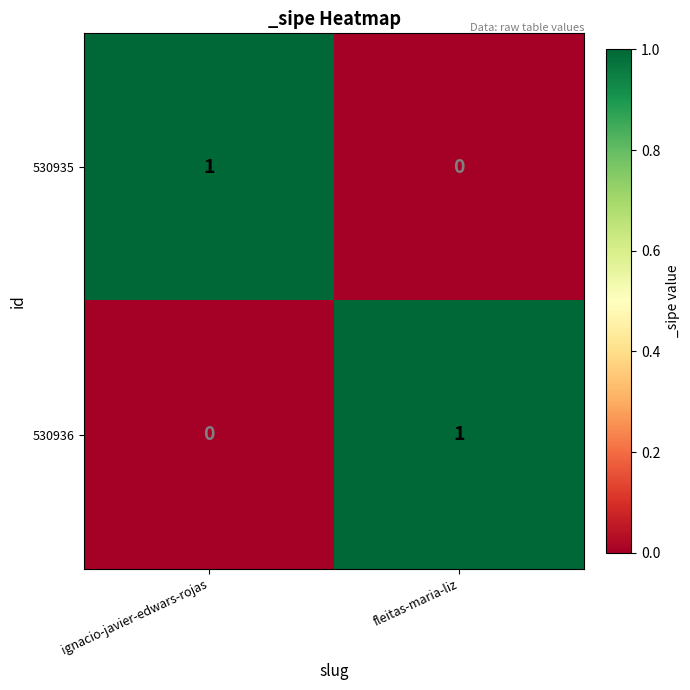

At ignacio-javier-edwars-rojas, list the series in order from smallest to largest.

530936, 530935